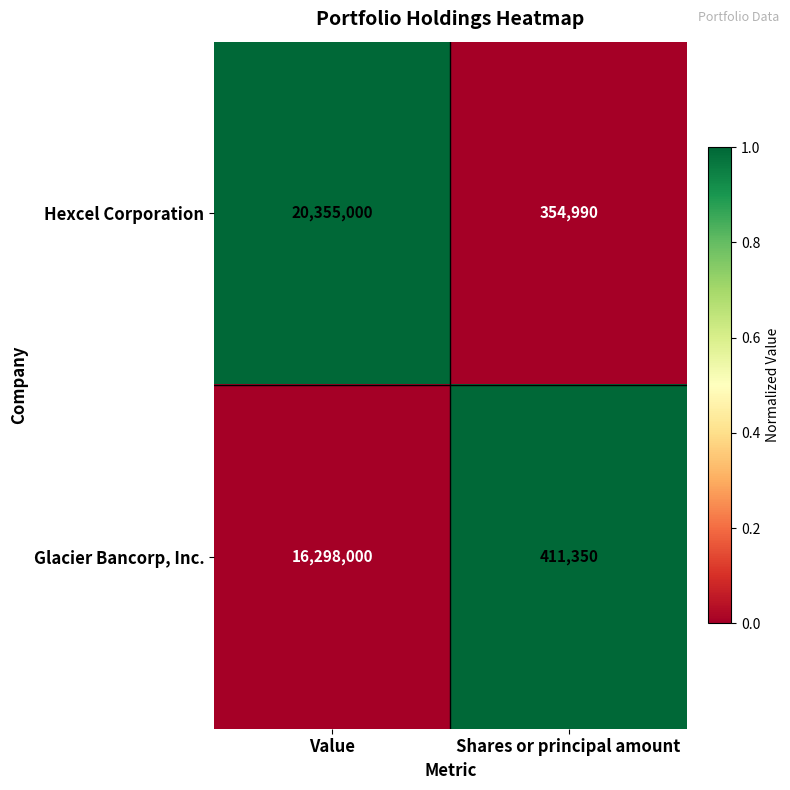

What is the total value across all series at Shares or principal amount?

766340